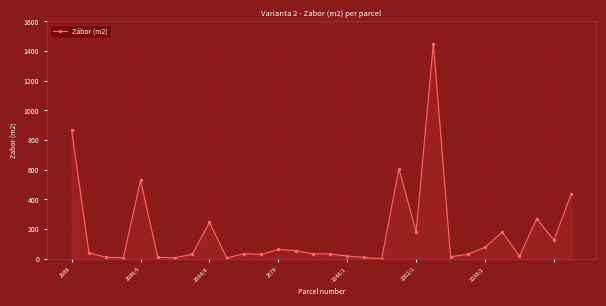

What is the average value?

180.7